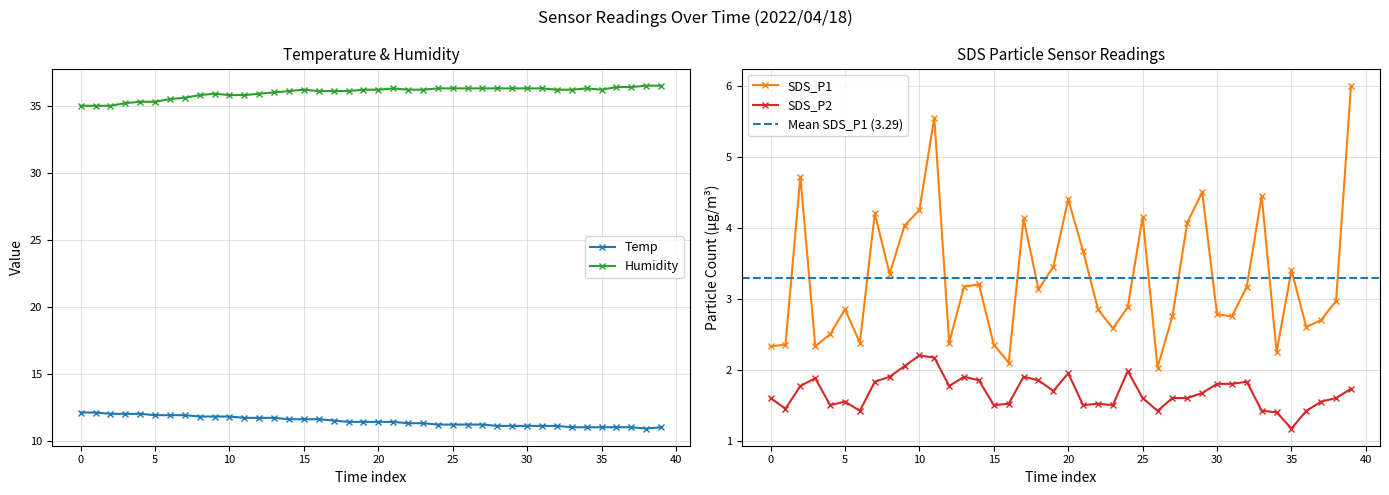

What is the minimum value shown in the chart?

1.2